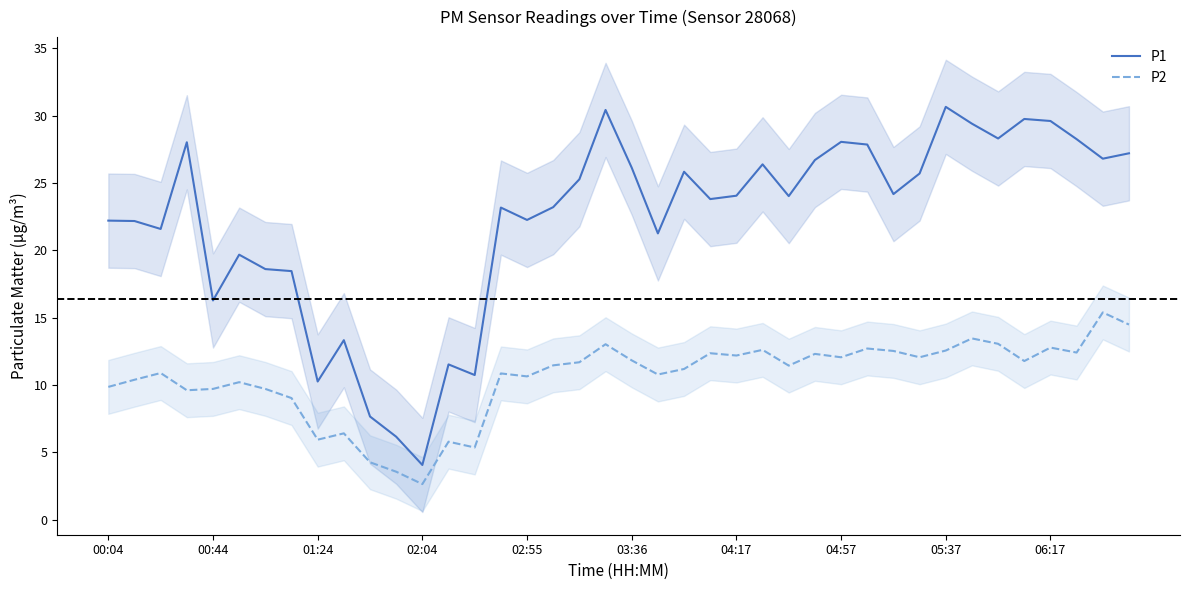

The value of P1 at 00:04 is 34.6. True or false?

False